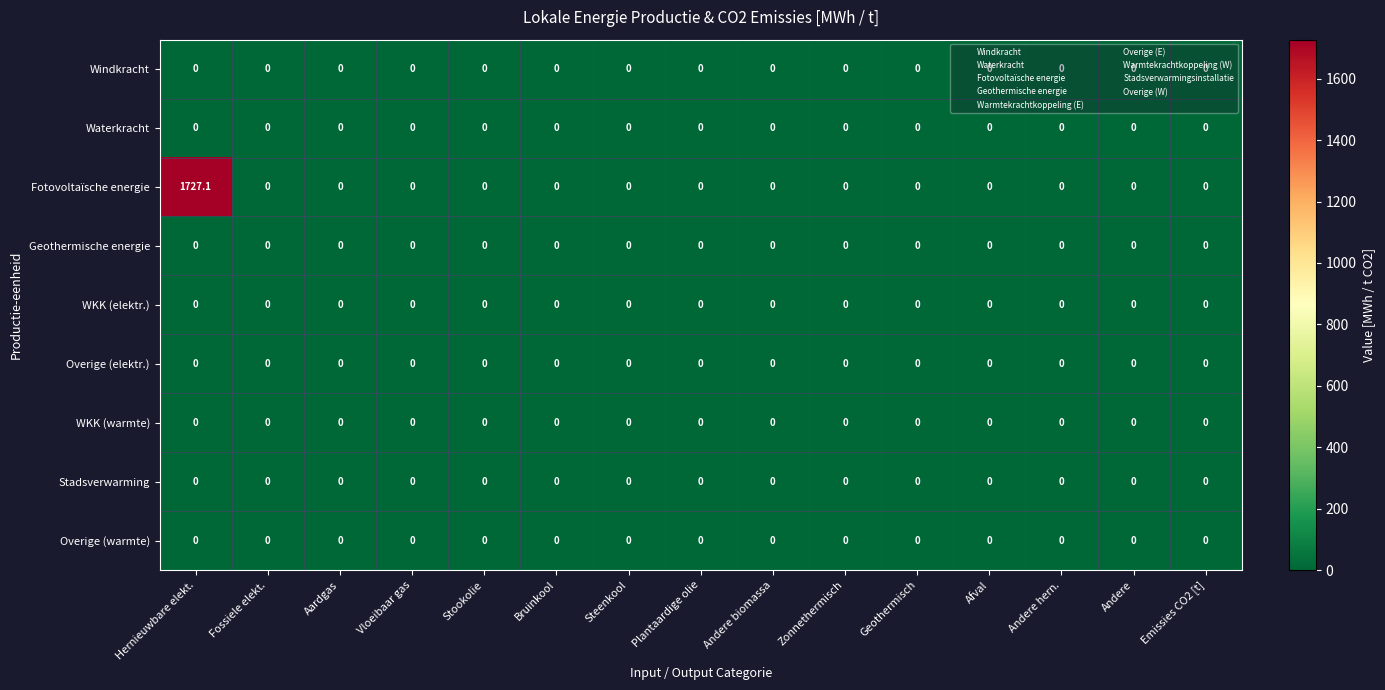

What is the maximum value shown in the chart?

1727.1